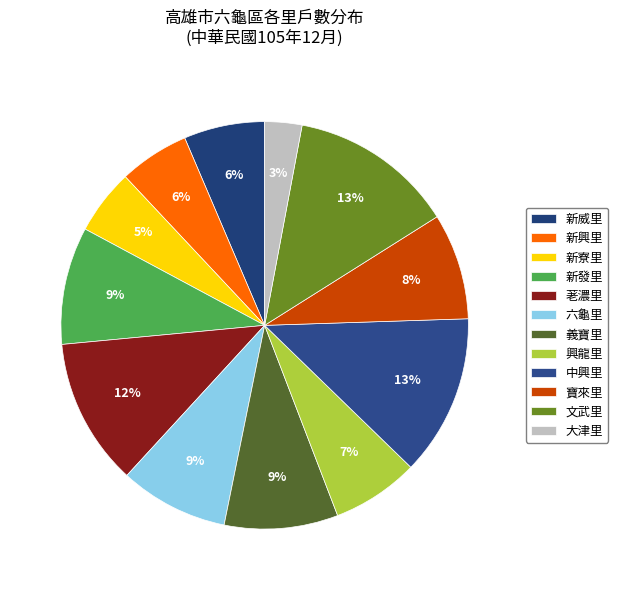

Count the number of slices in the pie.

12